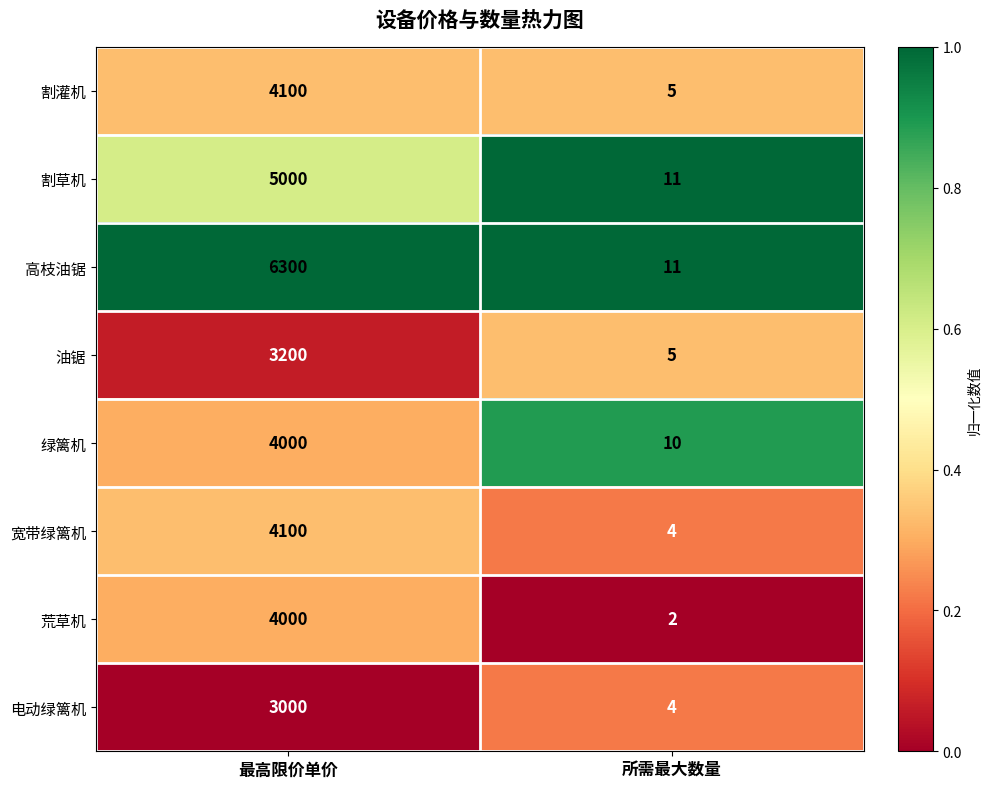

What is the greatest value displayed?

6300